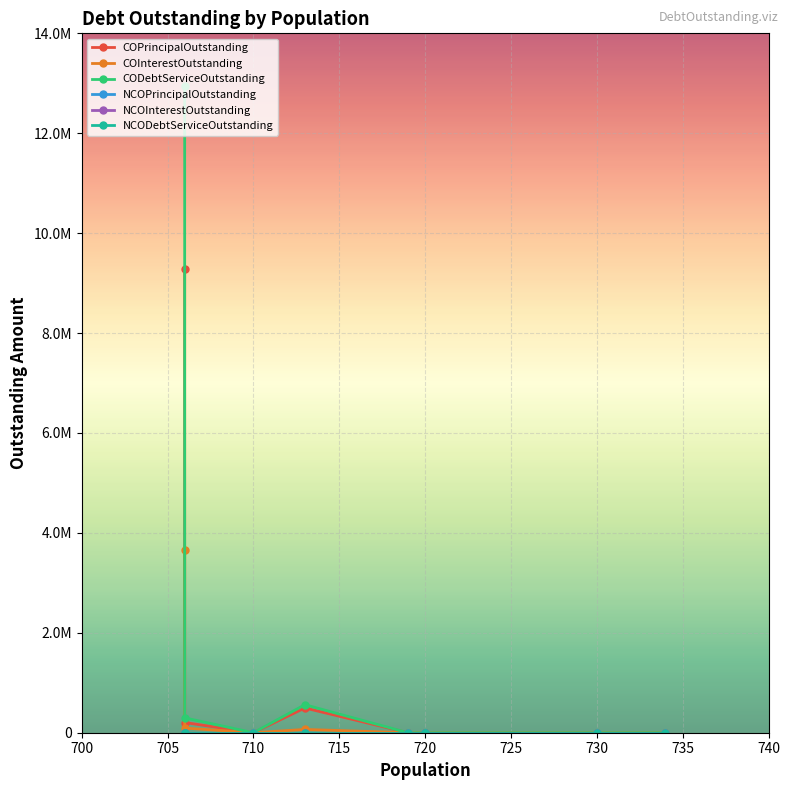

Is it true that COInterestOutstanding equals 0.0 at 720?

True